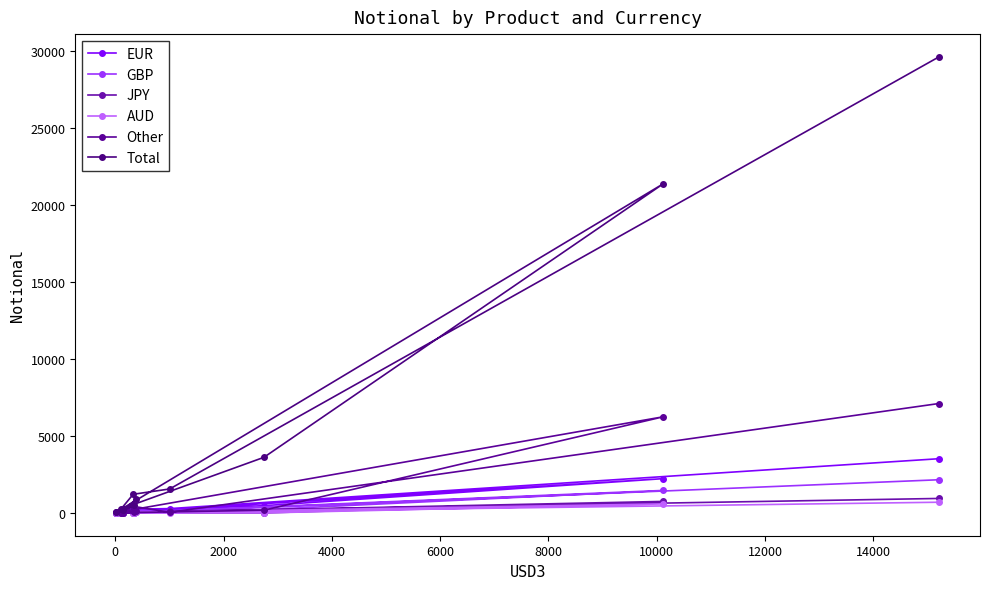

How many data points in GBP are less than 118?

5